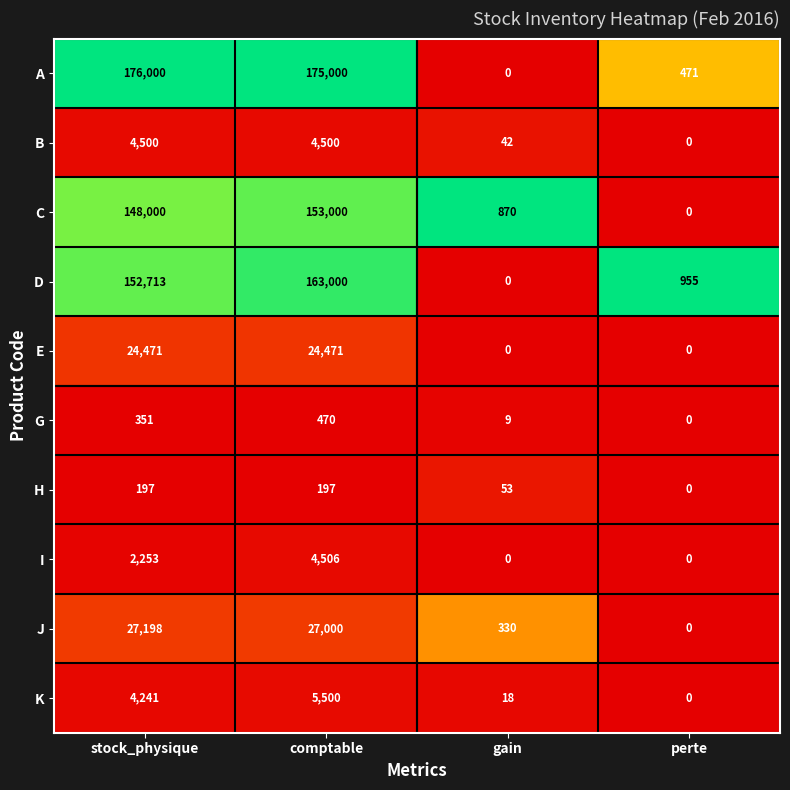

At stock_physique, list the series in order from smallest to largest.

H, G, I, K, B, E, J, C, D, A